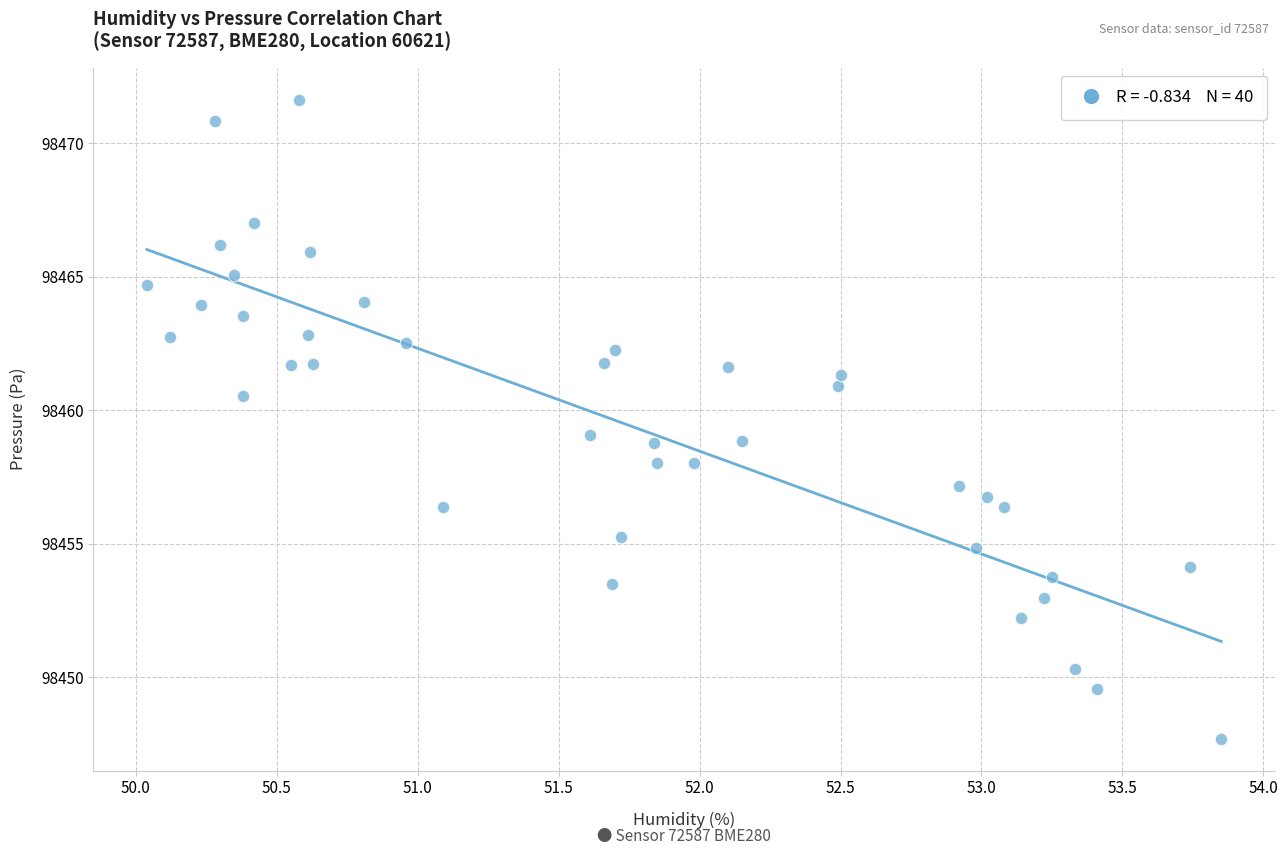

What is the range of X values (max minus min)?

3.8